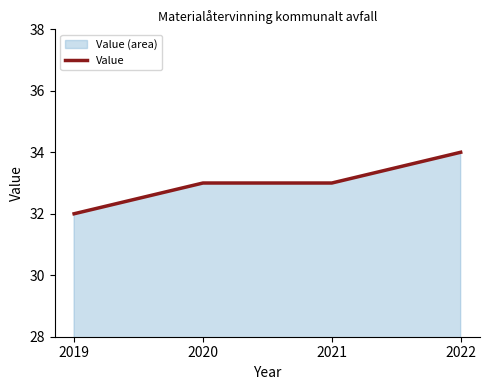

What is the sum of the values at 2022 and 2020?

67